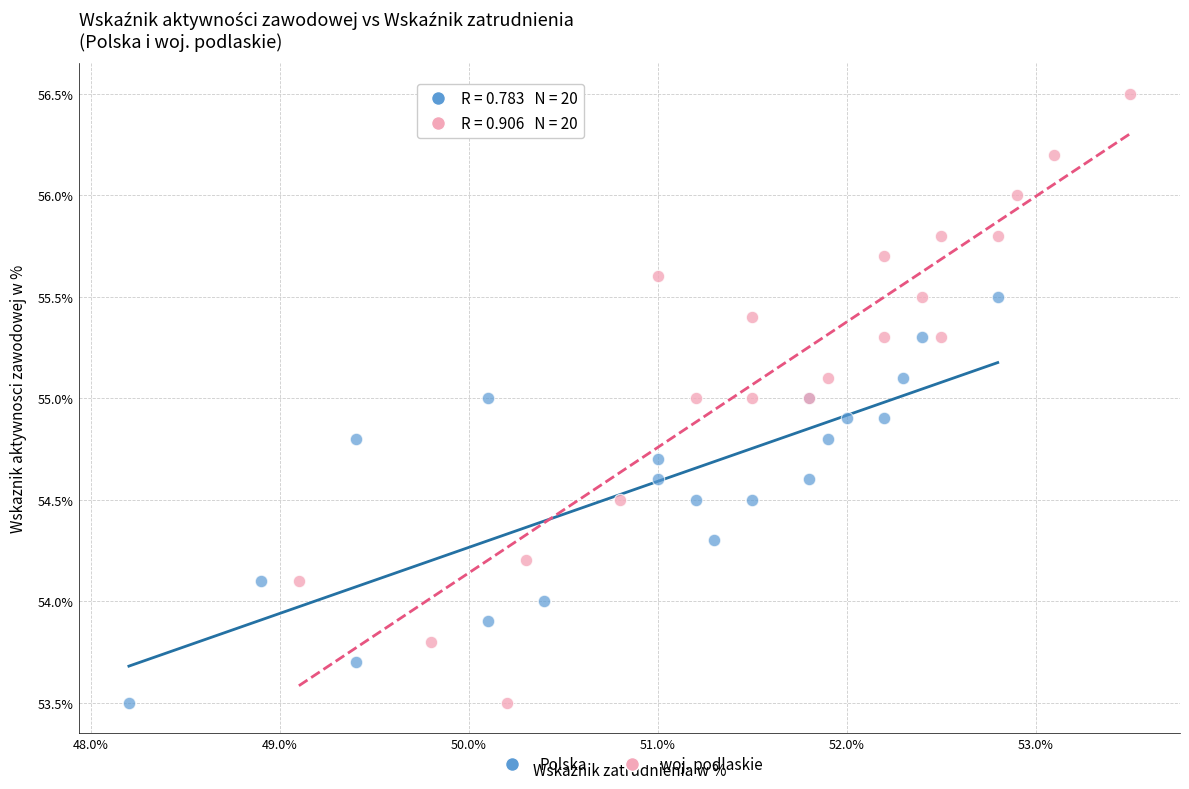

Which series has the largest Y range (max minus min)?

woj. podlaskie